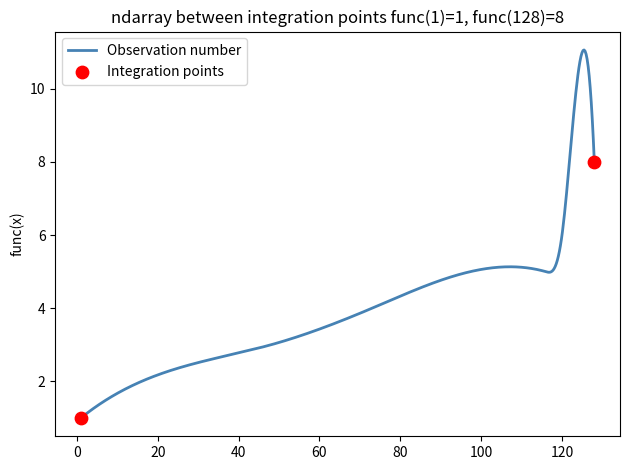

What is the difference between the maximum and minimum values?

10.1